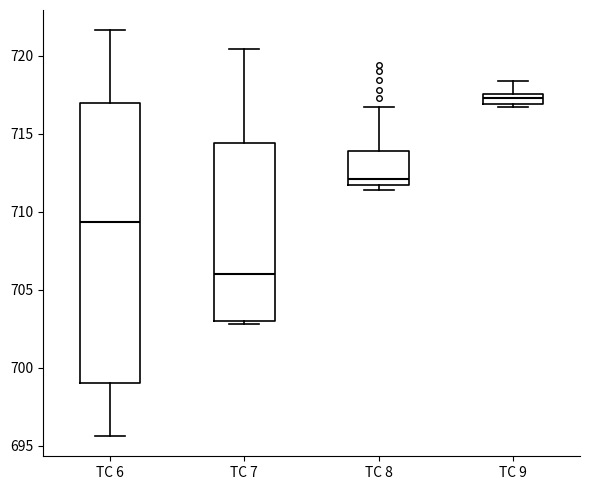

Where does the upper whisker of the box for TC 7 end on the y-axis? The values are not printed on the chart, so give them approximately, as read against the axis.

720.5